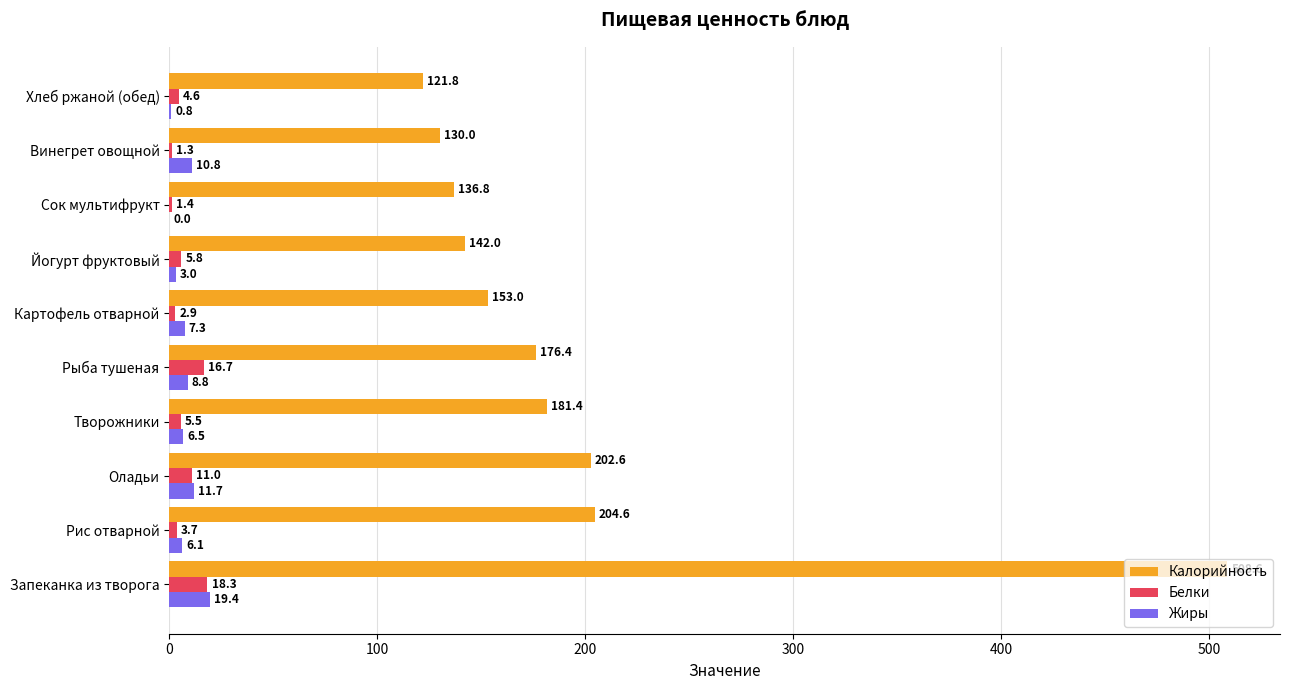

Which series has the largest total across all categories?

Калорийность